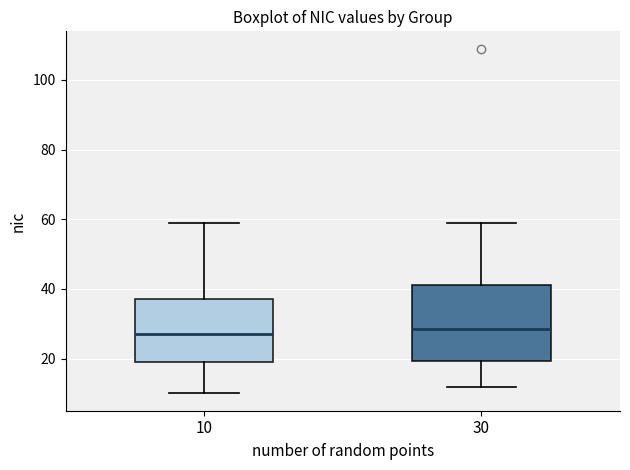

Which box is the tallest, from its lower edge to its upper edge?

30